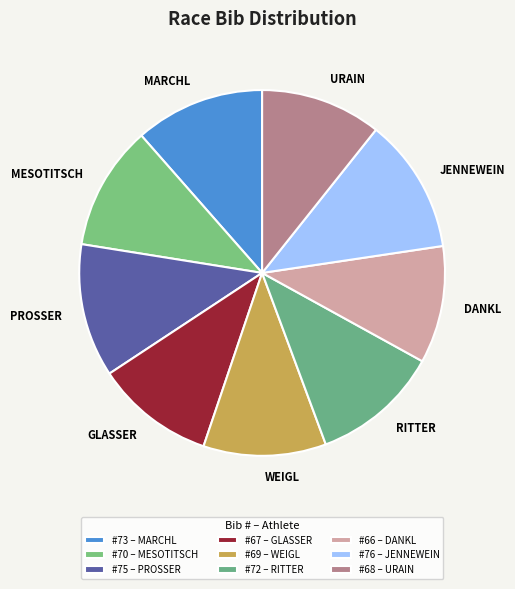

True or false: URAIN accounts for 11% of the total.

True